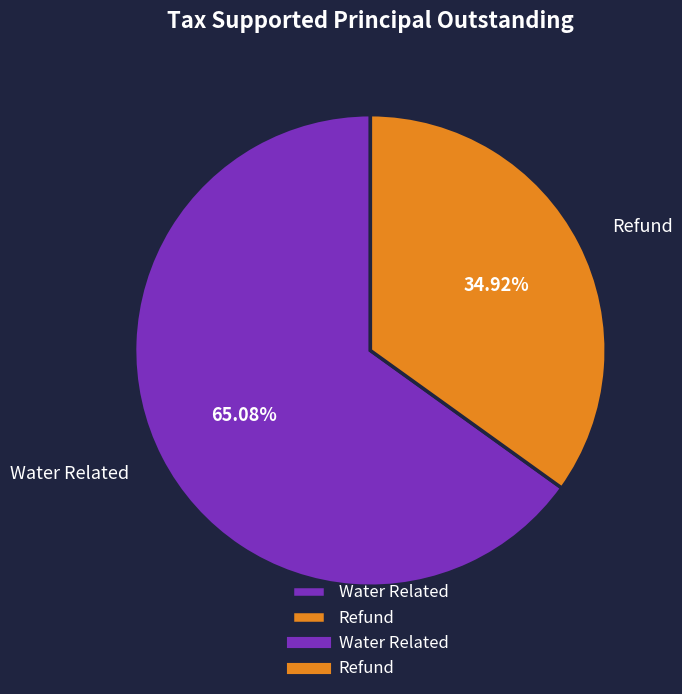

Which has a higher value, Refund or Water Related?

Water Related